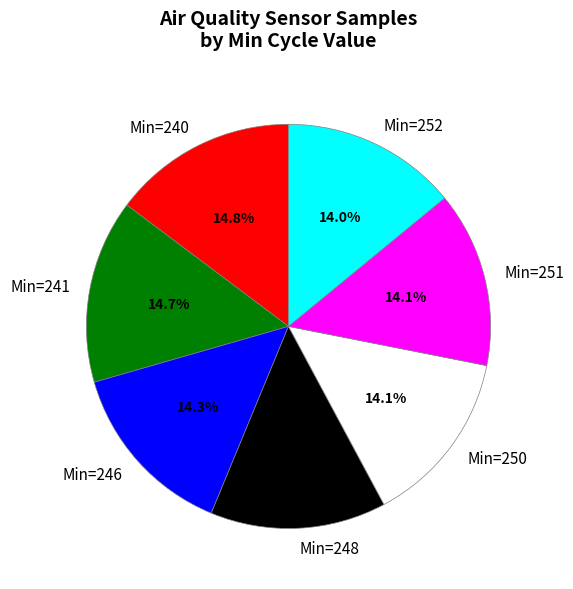

Does any single category account for the majority?

No